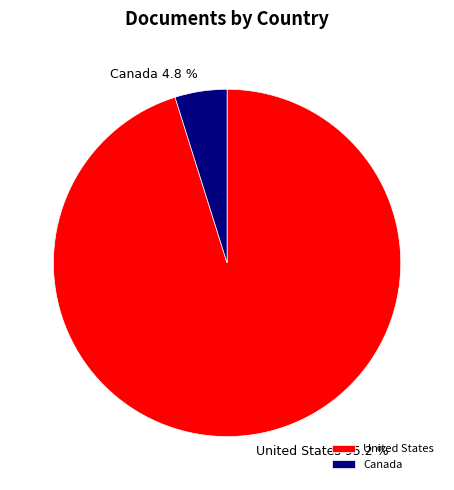

Which category has the biggest portion of the pie?

United States